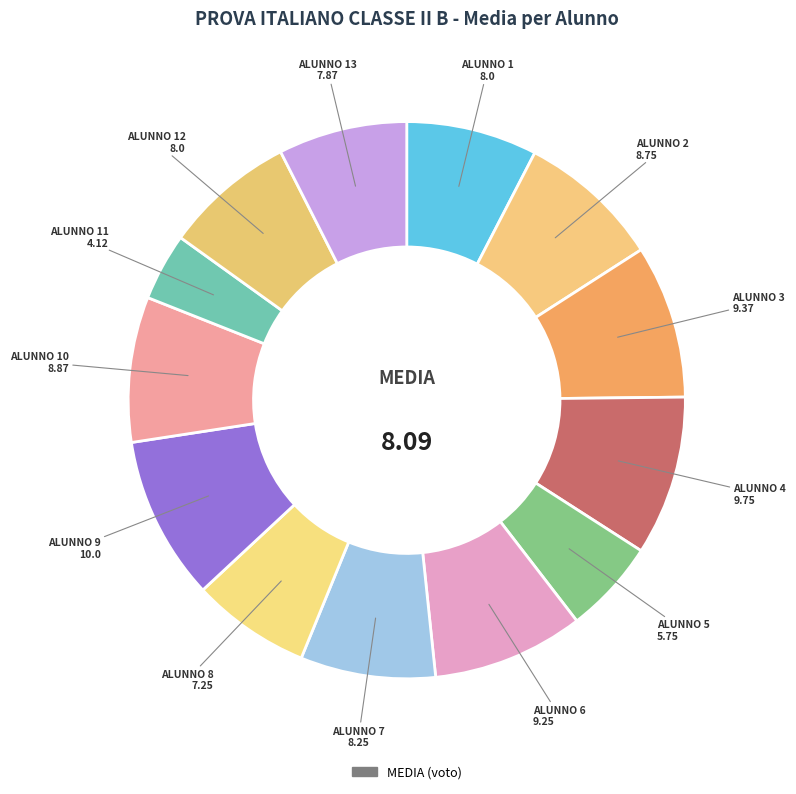

How many slices are in this pie chart?

13